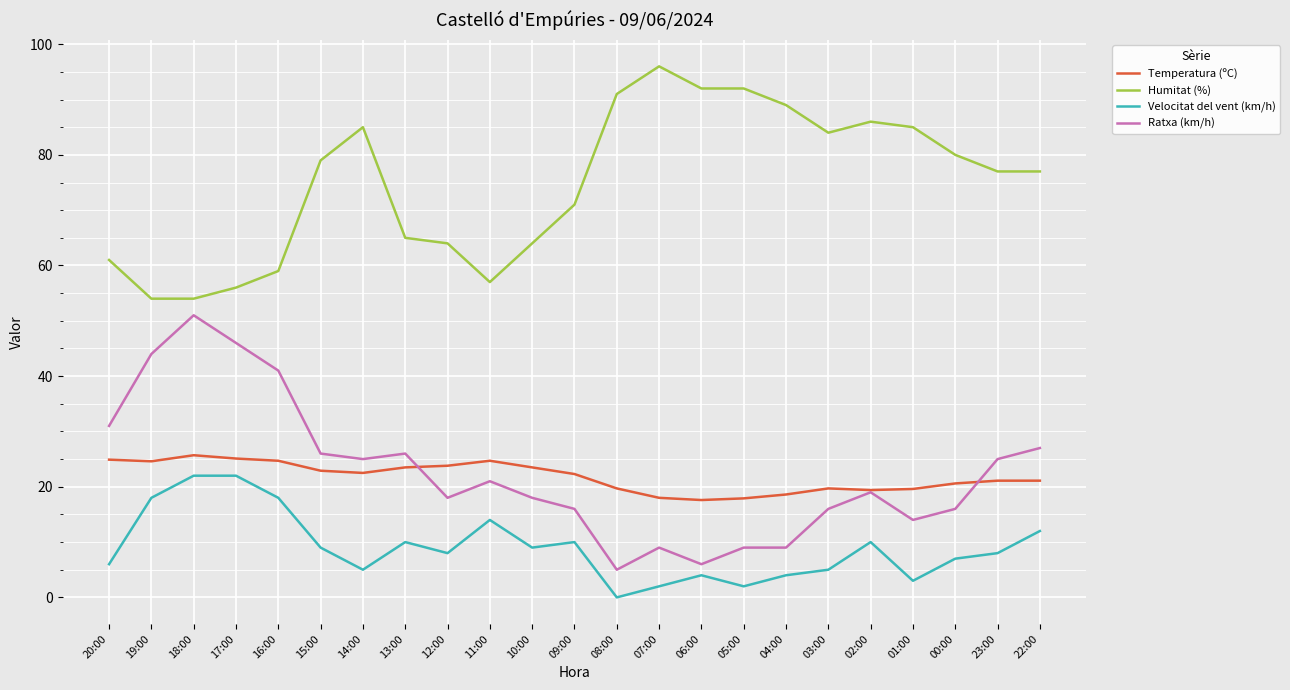

Which series ends up on top after the final intersection of Temperatura (ºC) and Ratxa (km/h)?

Ratxa (km/h)